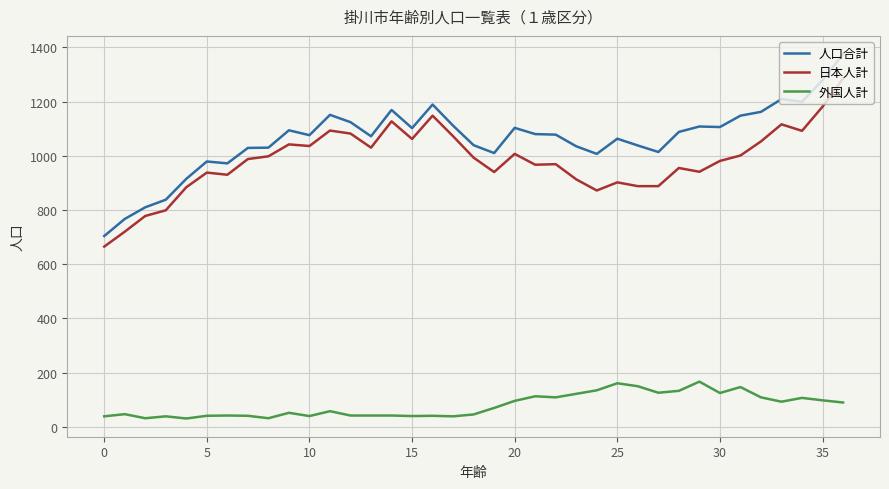

True or false: 人口合計 and 日本人計 intersect in this chart.

False